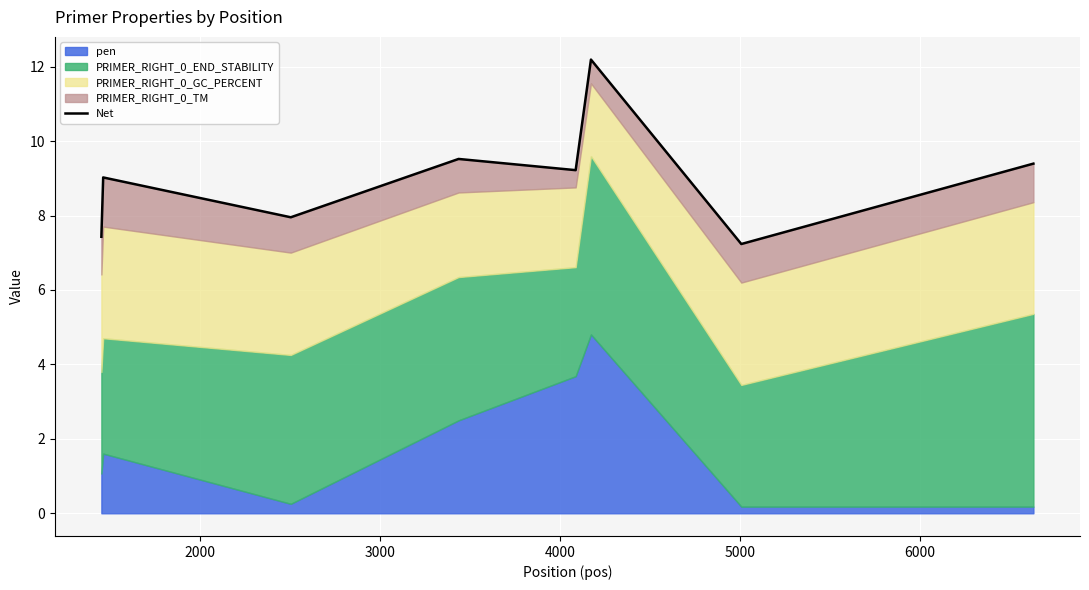

True or false: the data shows 2.4 at 7.

False